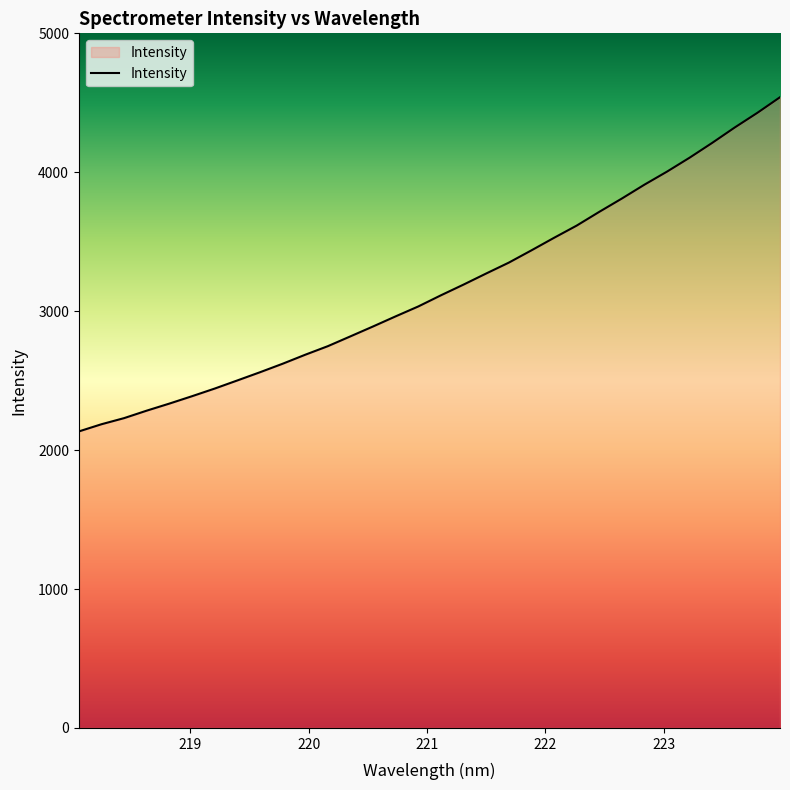

What is the difference between the maximum and minimum values?

2405.8